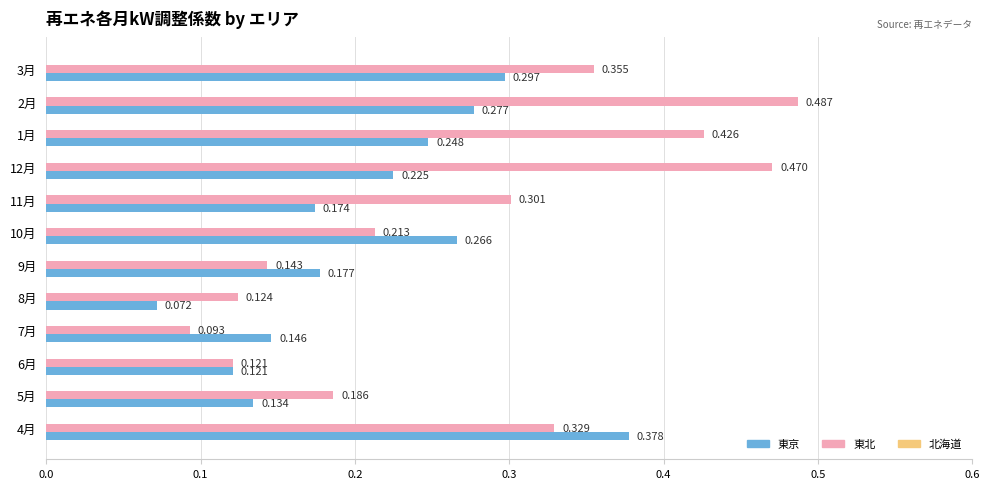

Which series changed the most between 9月 and 1月?

東北